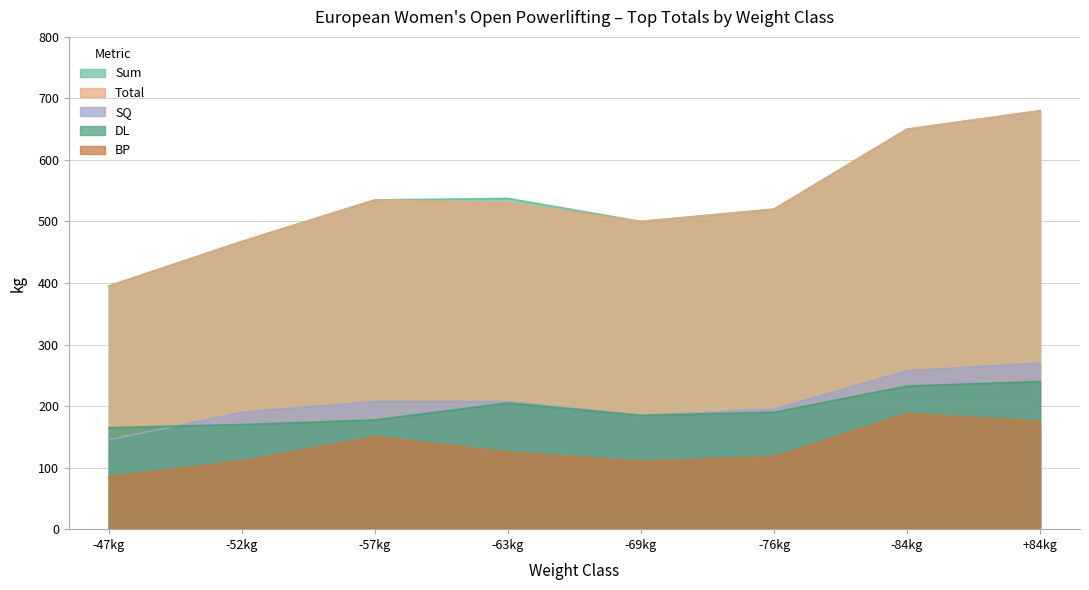

Read the Total value at -69kg.

500.0